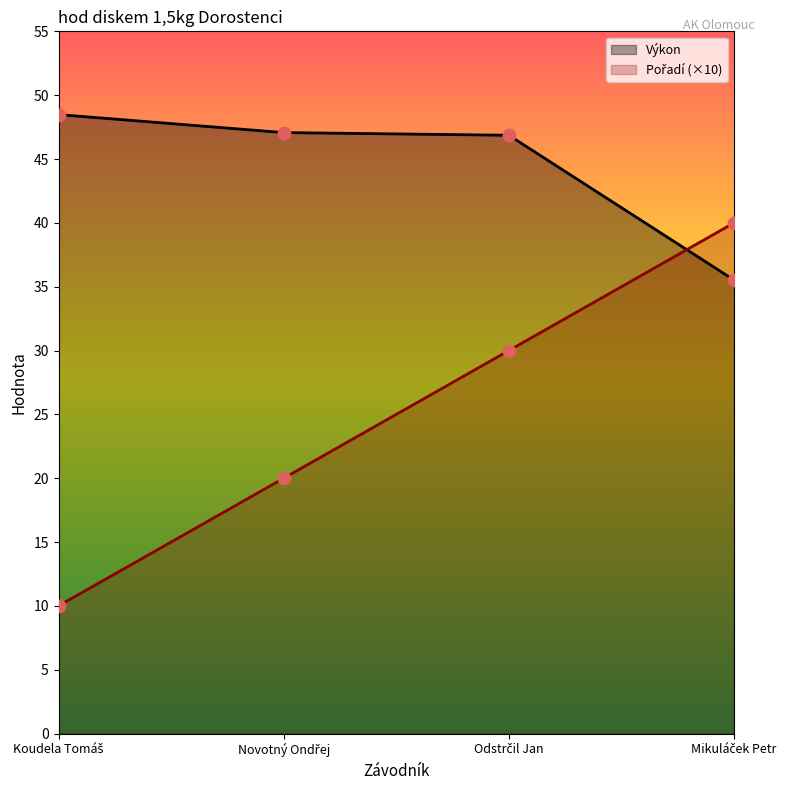

At how many categories does at least one series exceed 45?

3